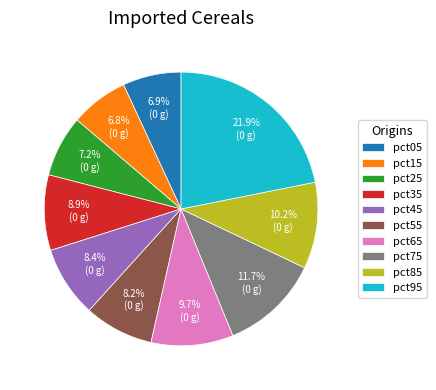

True or false: pct35 accounts for 1% of the total.

False